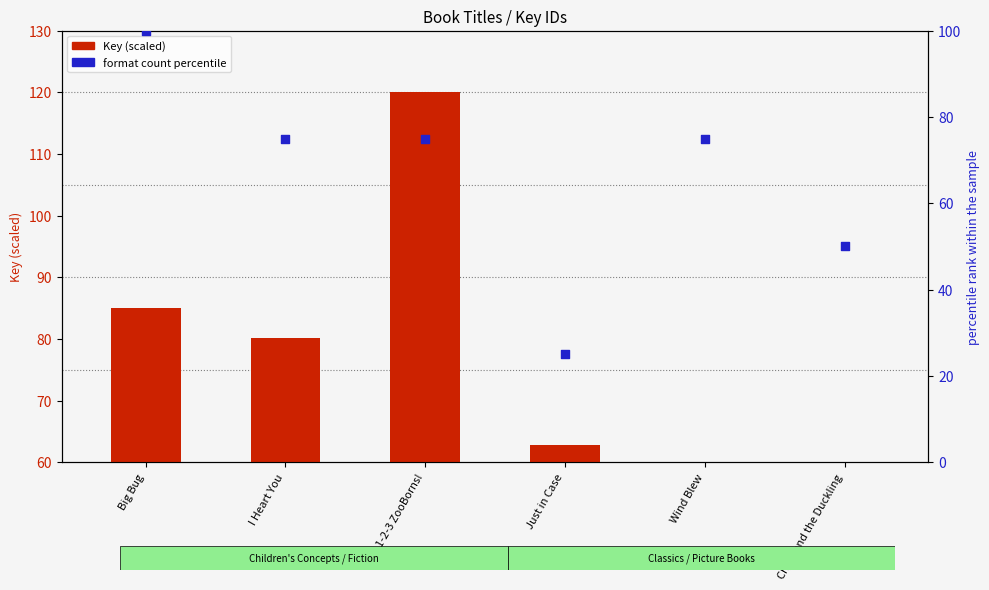

Which series contains the lowest Y value?

format count (percentile)